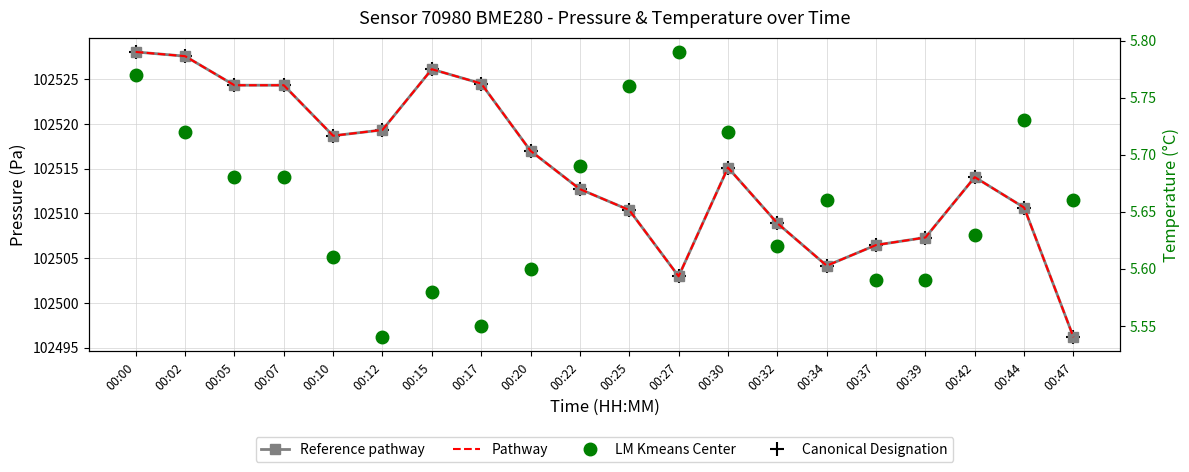

Which category has the lowest value across all series?

00:12